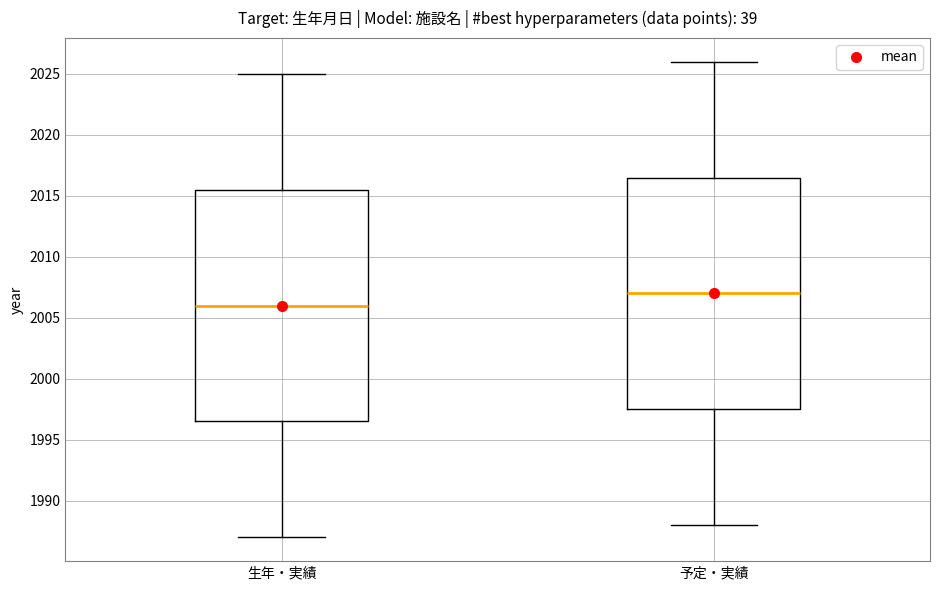

Reading left to right, read every box against the y-axis: the position of its median line, the range the box covers, and the ends of its whiskers. The values are not printed on the chart, so give them approximately, as read against the axis.

生年・実績: median 2006.0, box 1996.5 to 2015.5, whiskers 1987.0 to 2025.0
予定・実績: median 2007.0, box 1997.5 to 2016.5, whiskers 1988.0 to 2026.0